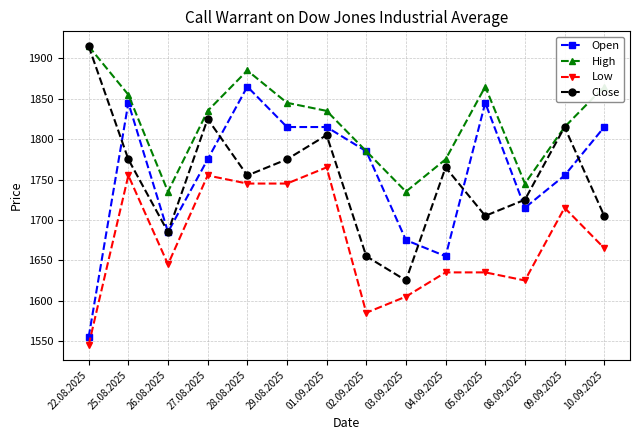

True or false: Low and Open intersect in this chart.

False